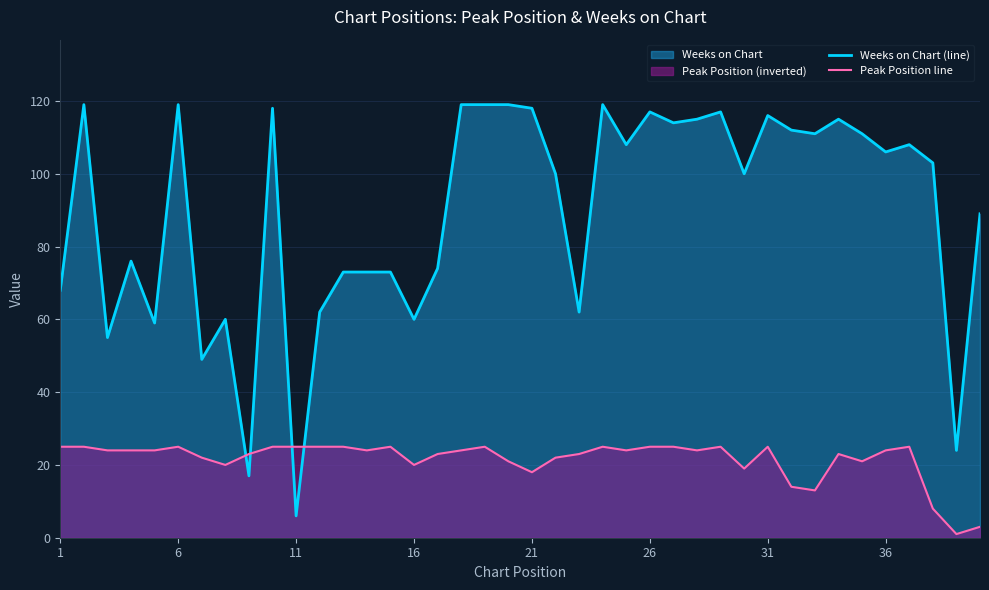

Which series has the widest spread of values?

Weeks on Chart (line)